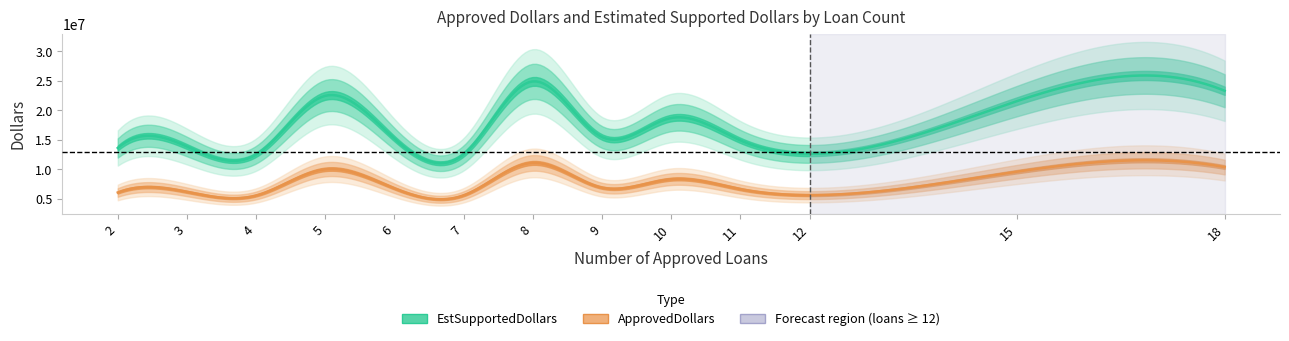

Which has a higher value, 2 or 5?

5